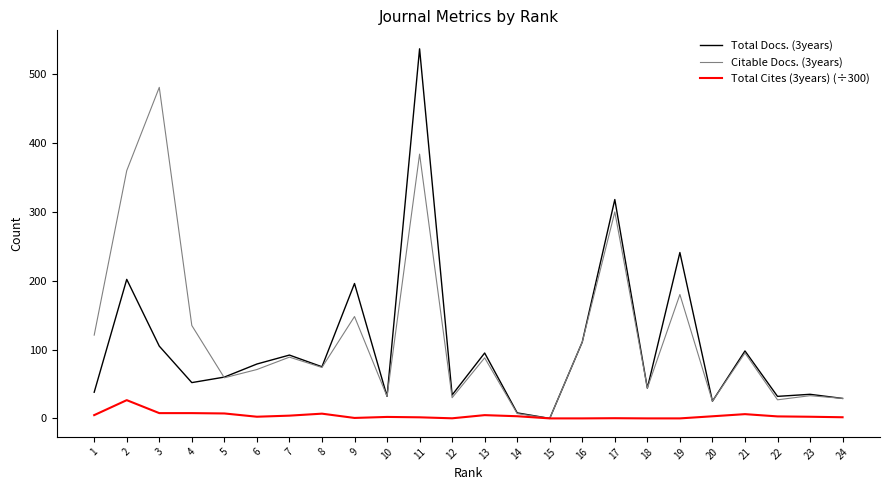

At which category is the sum across all series the highest?

11